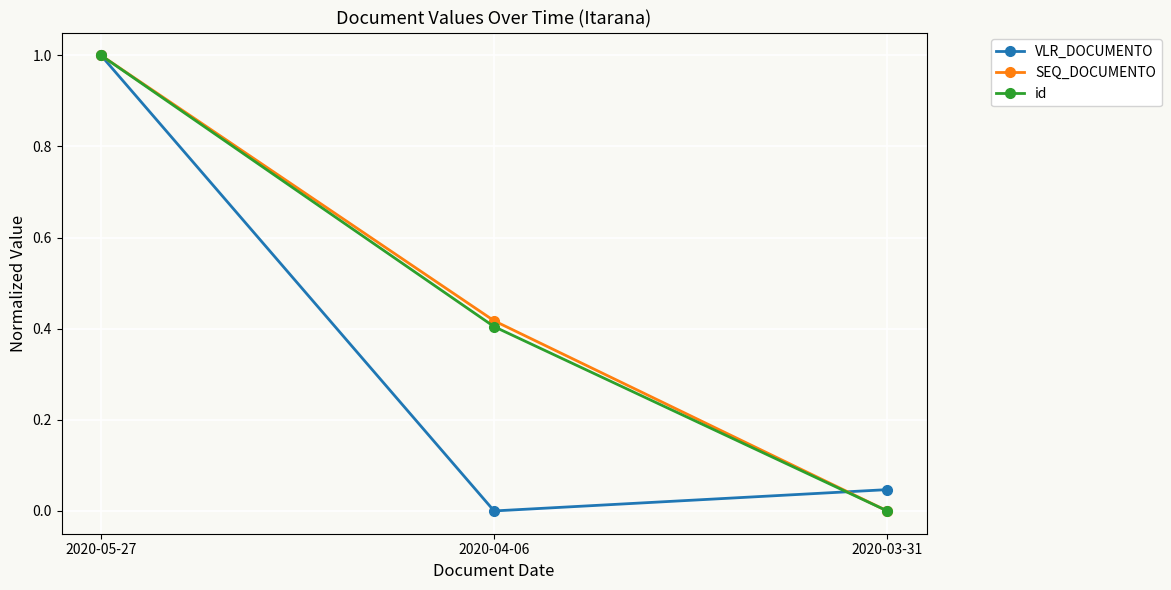

Which category has the highest value in the VLR_DOCUMENTO series?

2020-05-27